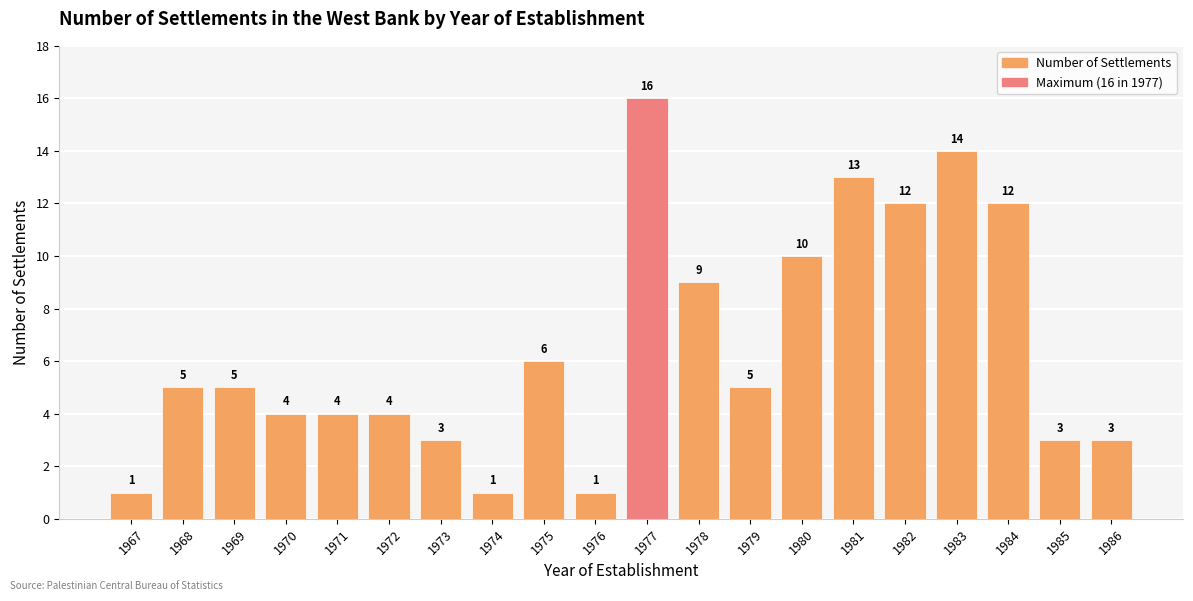

What is the difference between the values at 1983 and 1974?

13